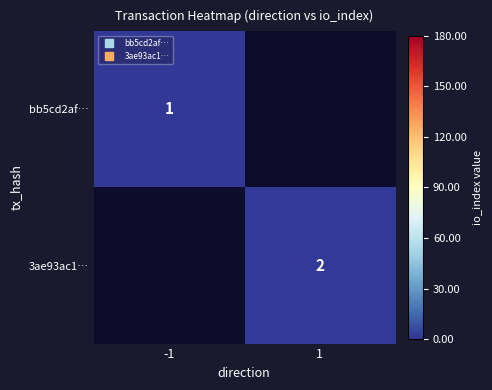

How many distinct data groups are displayed?

2